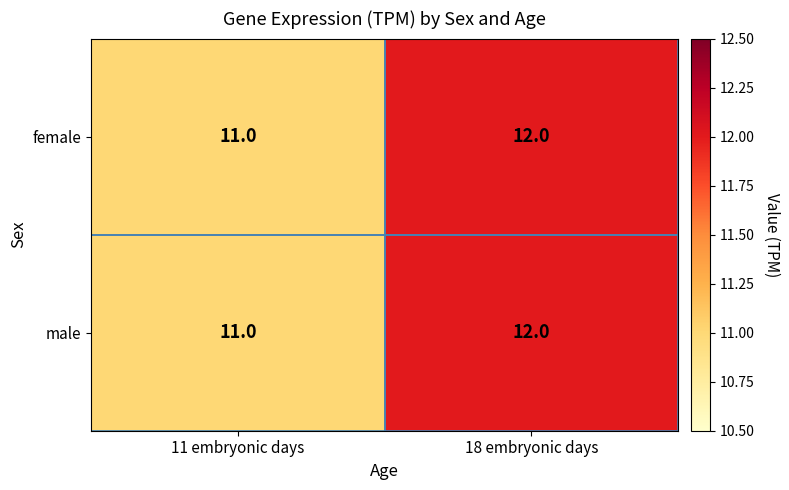

Is it true that female equals 11 at 11 embryonic days?

True